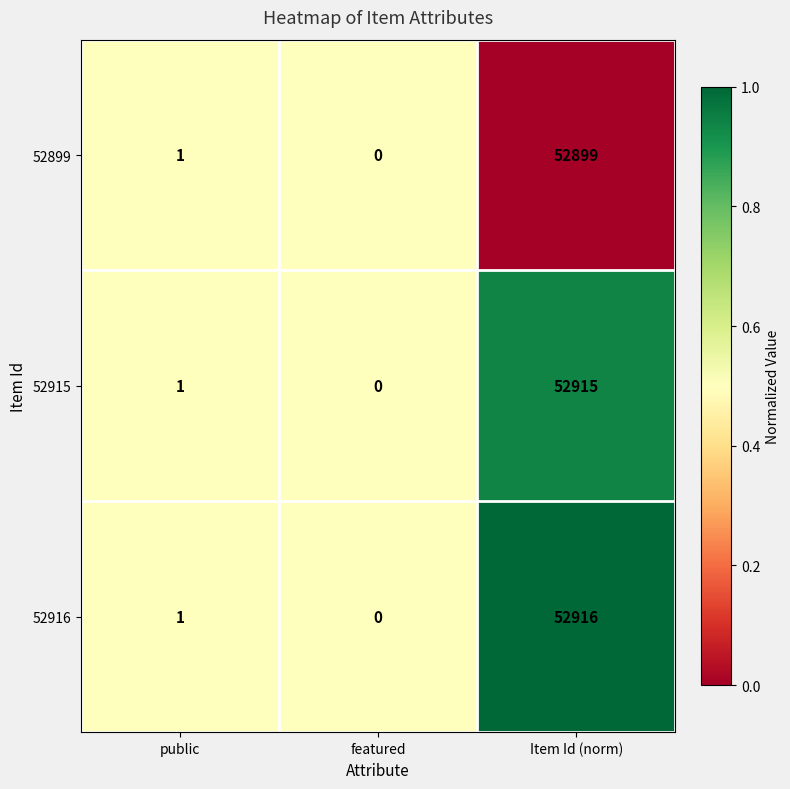

Which category has the lowest value in the 52915 series?

featured